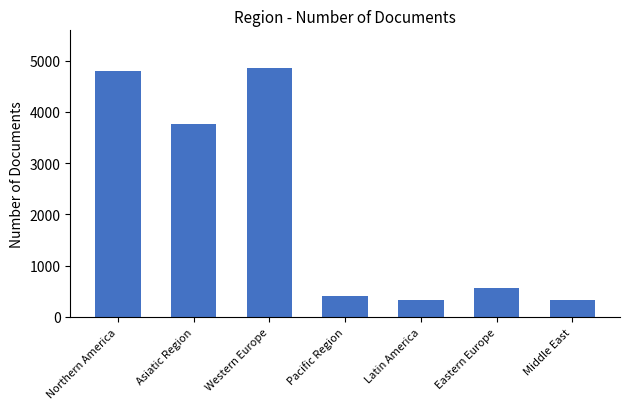

What is the average value?

2151